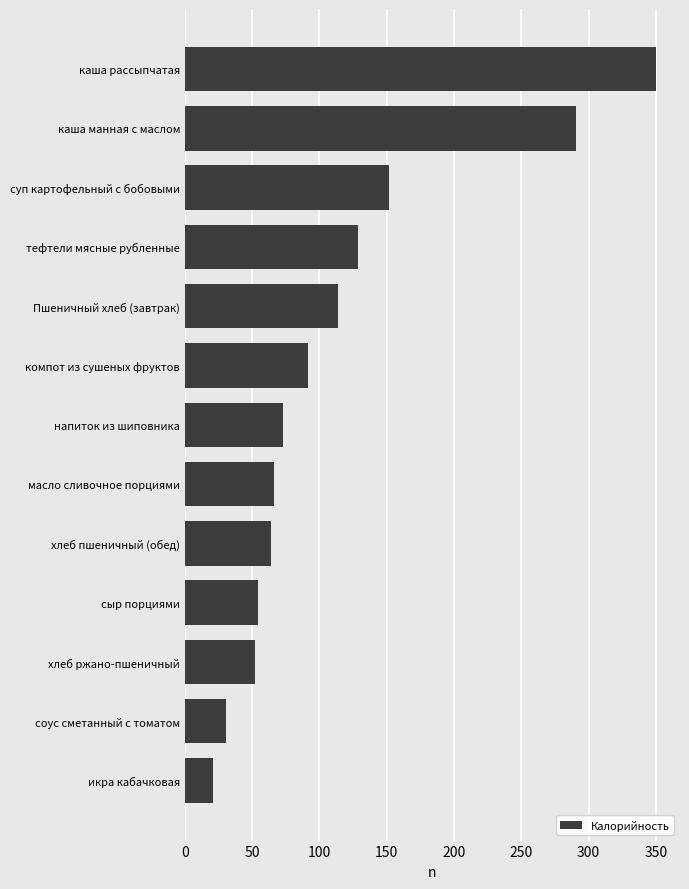

True or false: the data shows 87.6 at хлеб ржано-пшеничный.

False